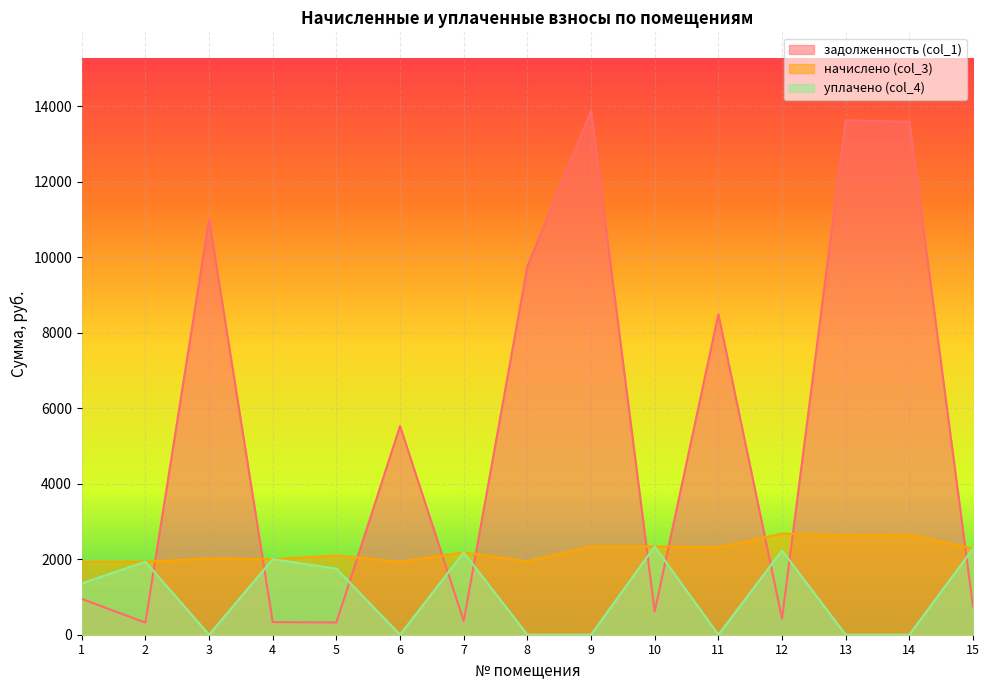

Rank the series by their average value, from highest to lowest.

задолженность (col_1), начислено (col_3), уплачено (col_4)